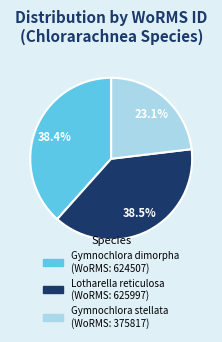

How much of the chart is everything except Gymnochlora stellata?

76.9%